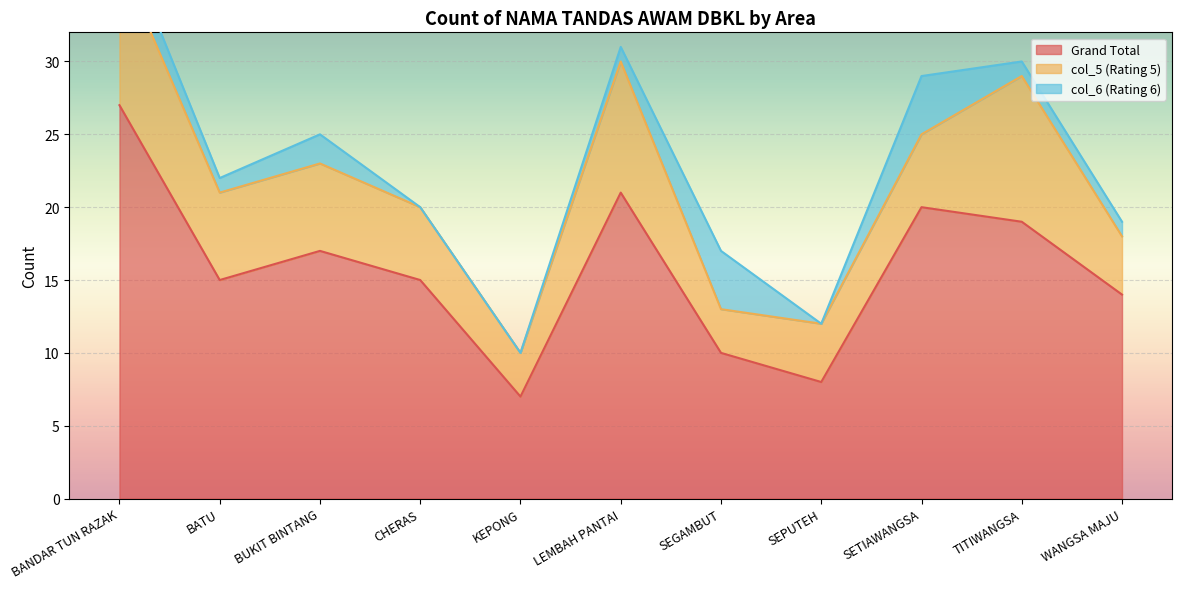

Where is col_6 (Rating 6) nearest to the value 2?

BANDAR TUN RAZAK